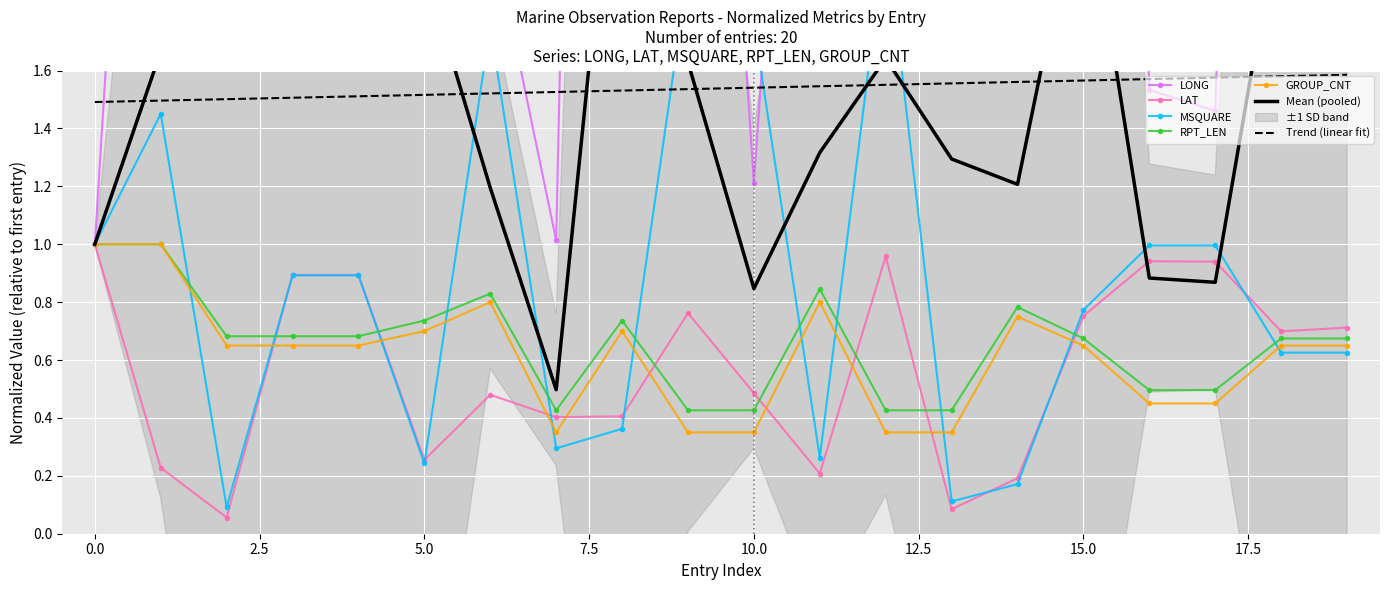

What is the difference between the second highest and minimum values in the MSQUARE series?

1.8